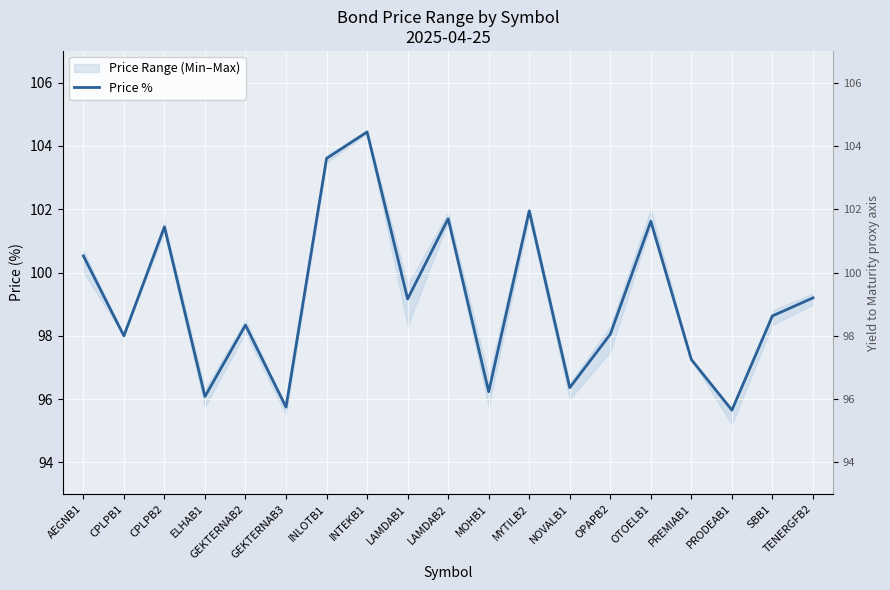

What is the average value?

99.2